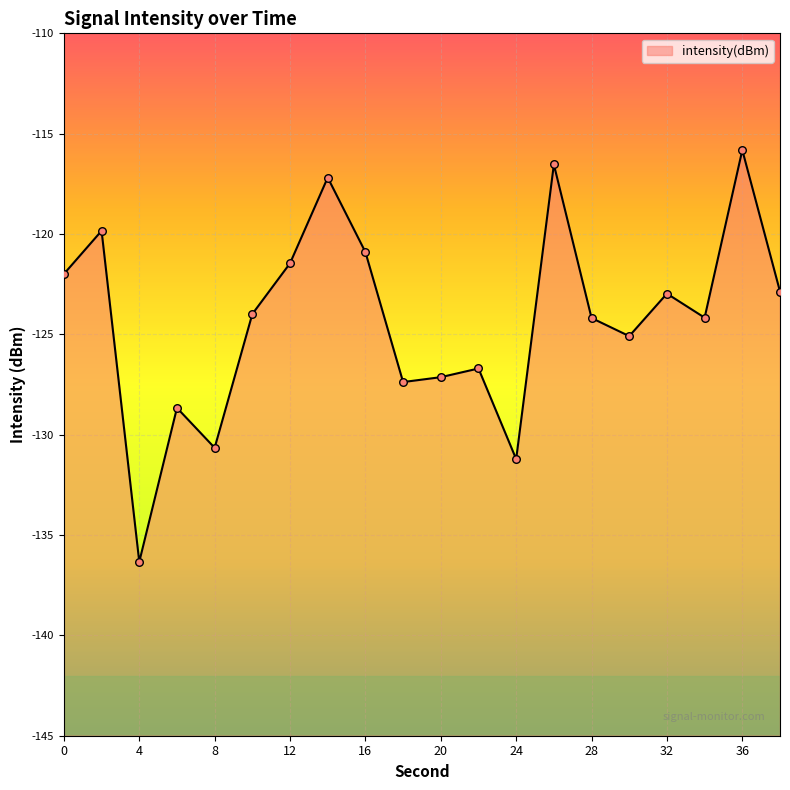

Between 6 and 16, which is larger?

16